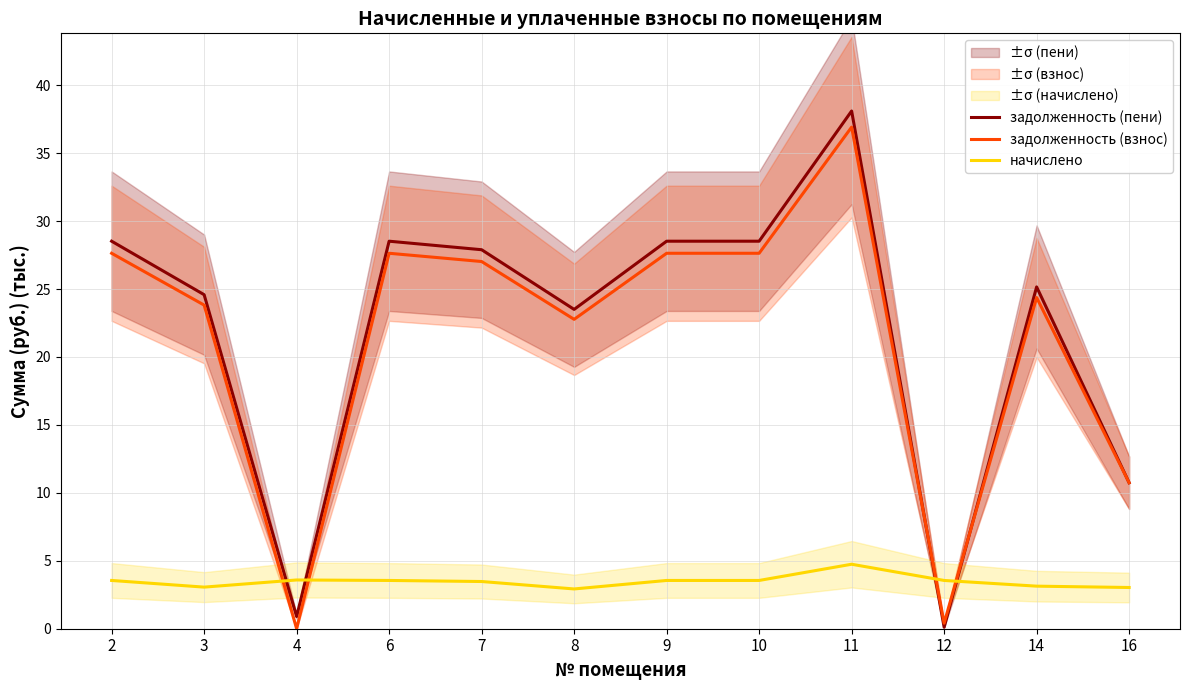

What is the sum of all задолженность (взнос) values?

256.6